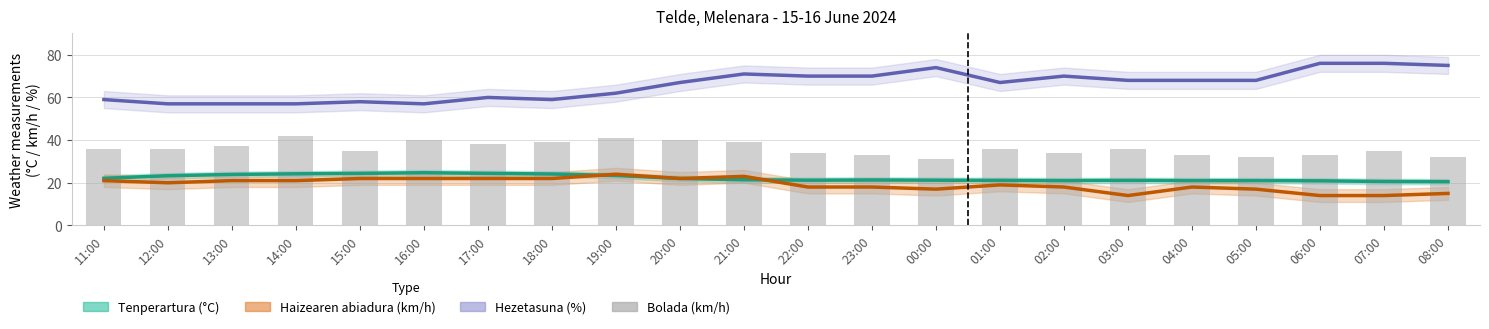

What is the value of the Haizearen abiadura (km/h) bar at the 17th from the left?

14.0